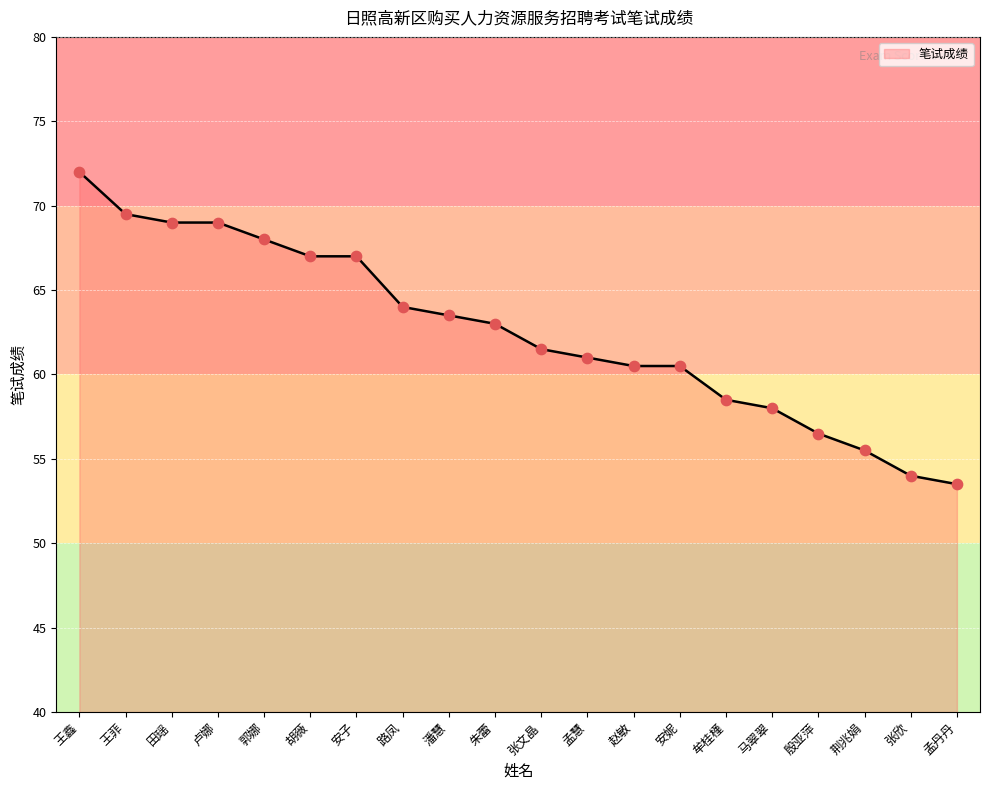

What is the change in value from 路凤 to 孟慧?

-3.0